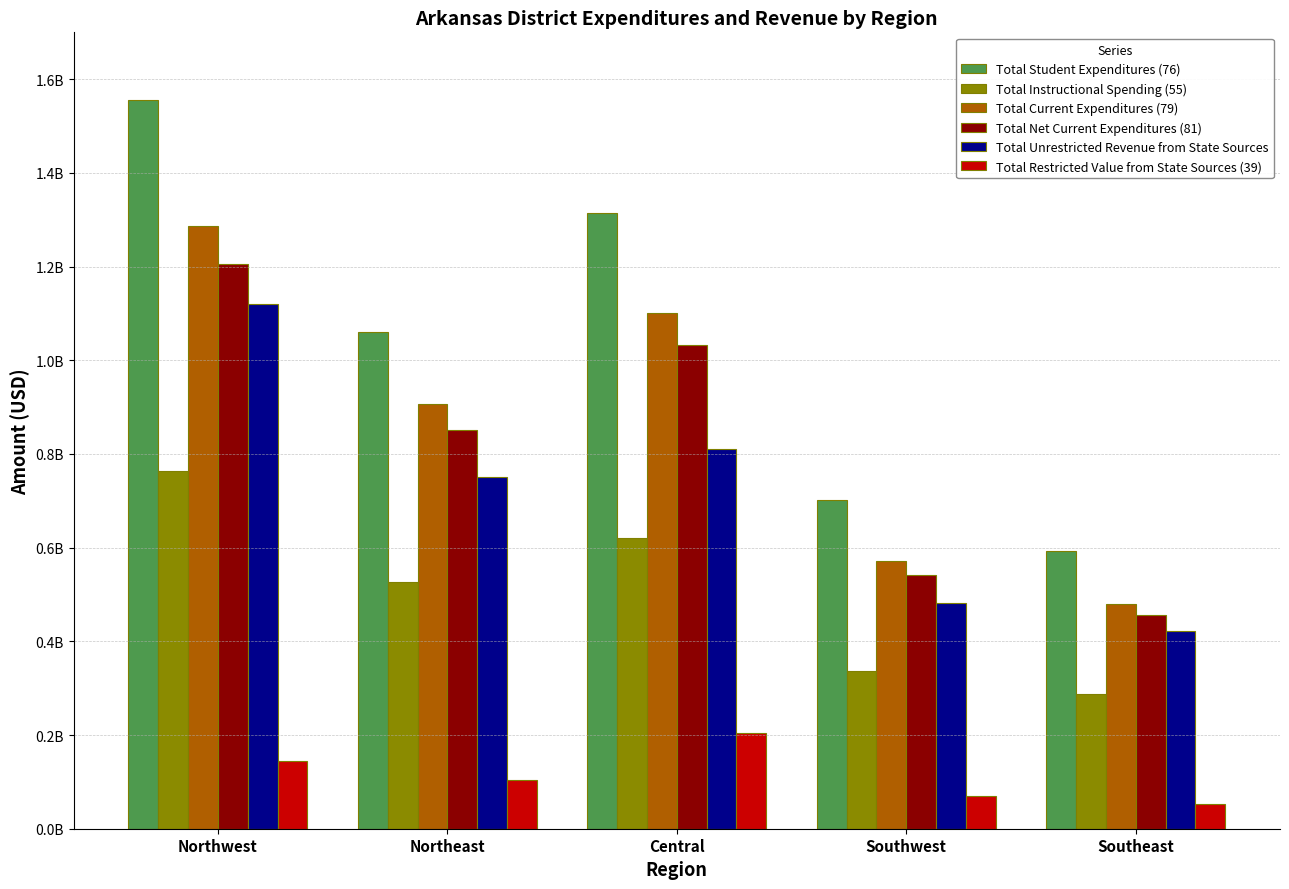

What are all the series names shown in the legend?

Total Student Expenditures (76), Total Instructional Spending (55), Total Current Expenditures (79), Total Net Current Expenditures (81), Total Unrestricted Revenue from State Sources, Total Restricted Value from State Sources (39)